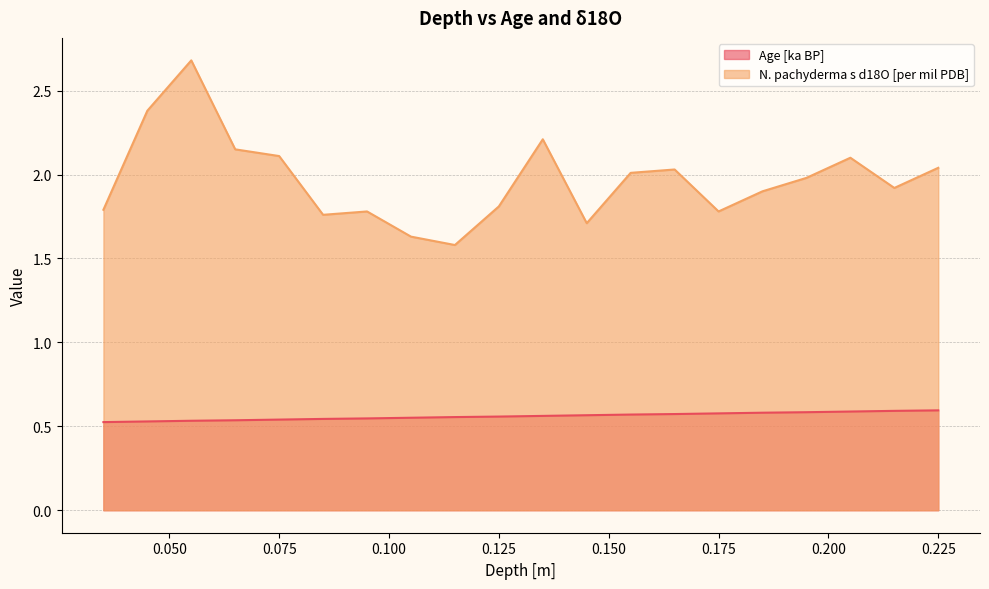

At which label does N. pachyderma s d18O [per mil PDB] reach its minimum?

0.115